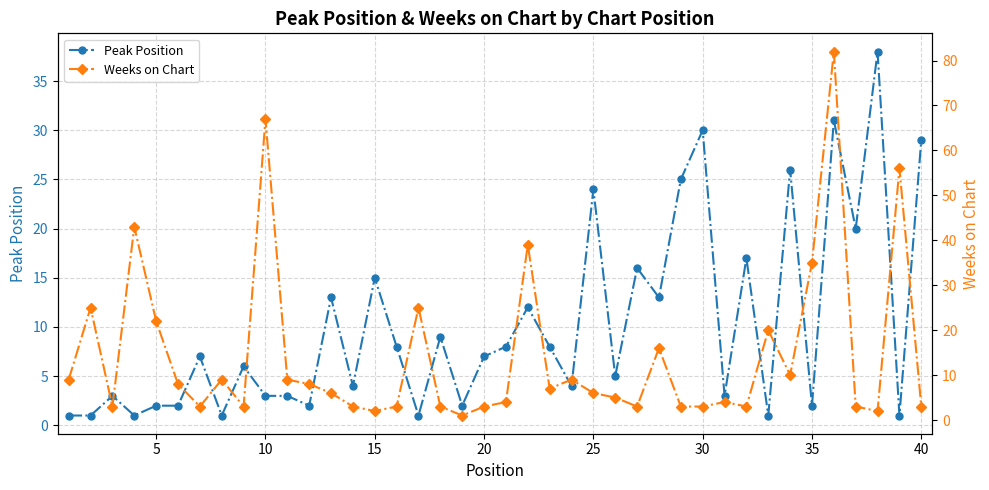

Is it true that Peak Position equals 18 at 40?

False